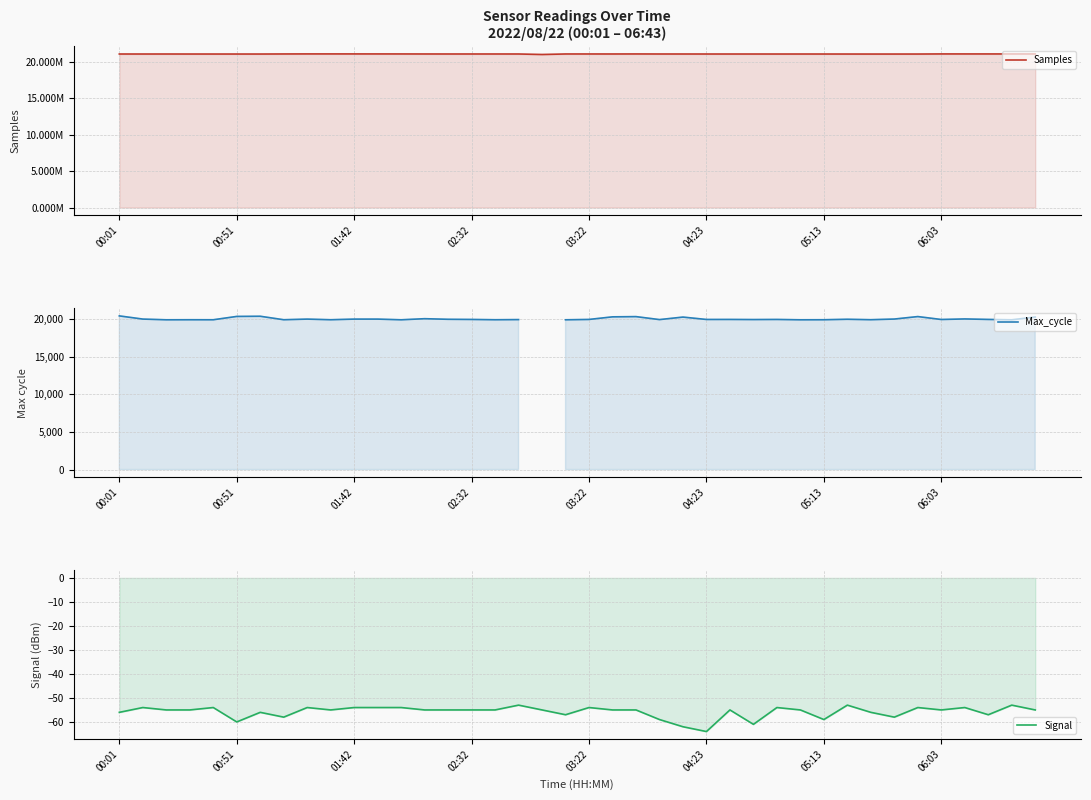

At 39, list the series in order from smallest to largest.

Signal, Max_cycle, Samples